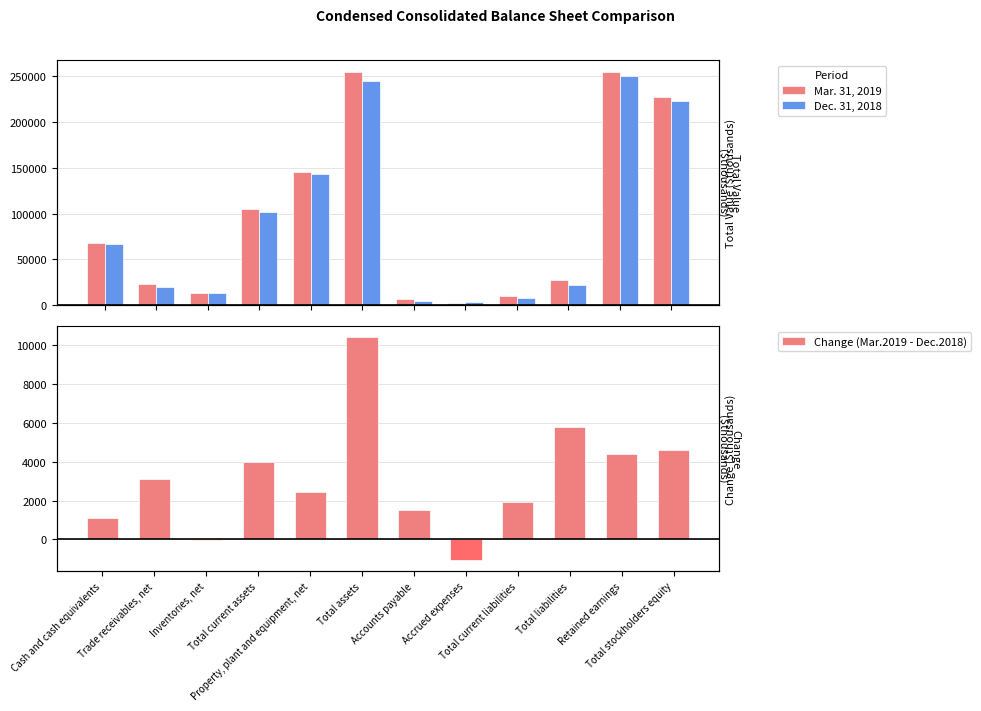

What is the minimum value shown in the chart?

-1050